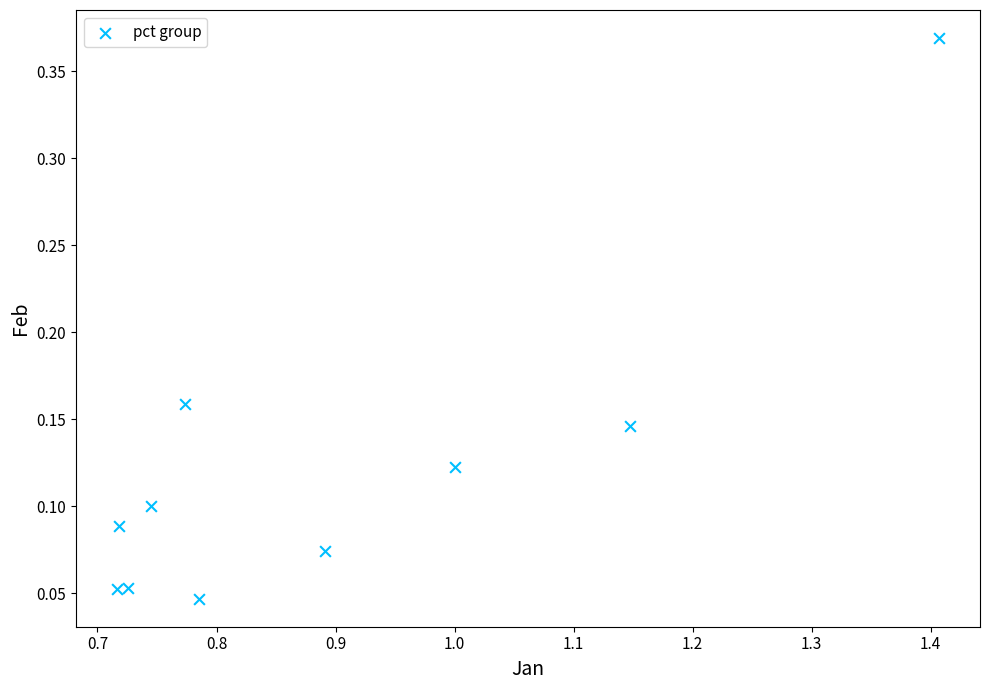

What is the range of Y values (max minus min)?

0.3